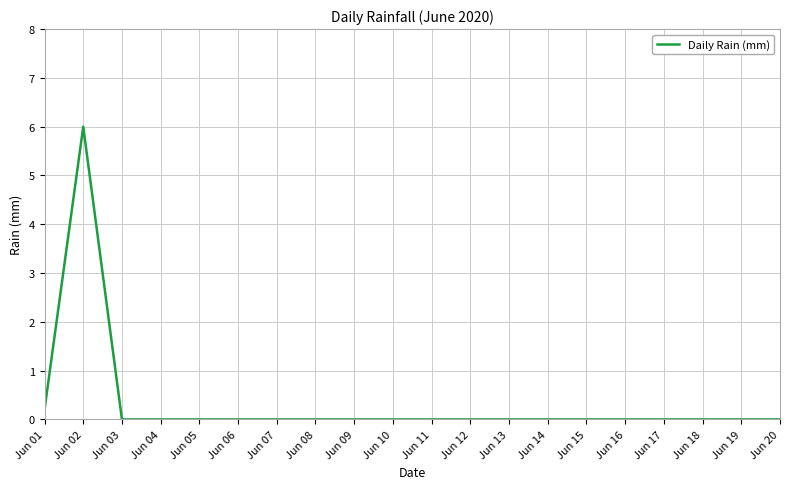

What is the greatest value displayed?

6.0